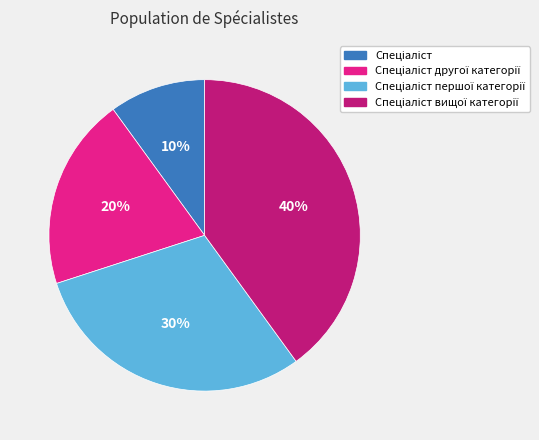

Does any single category account for the majority?

No